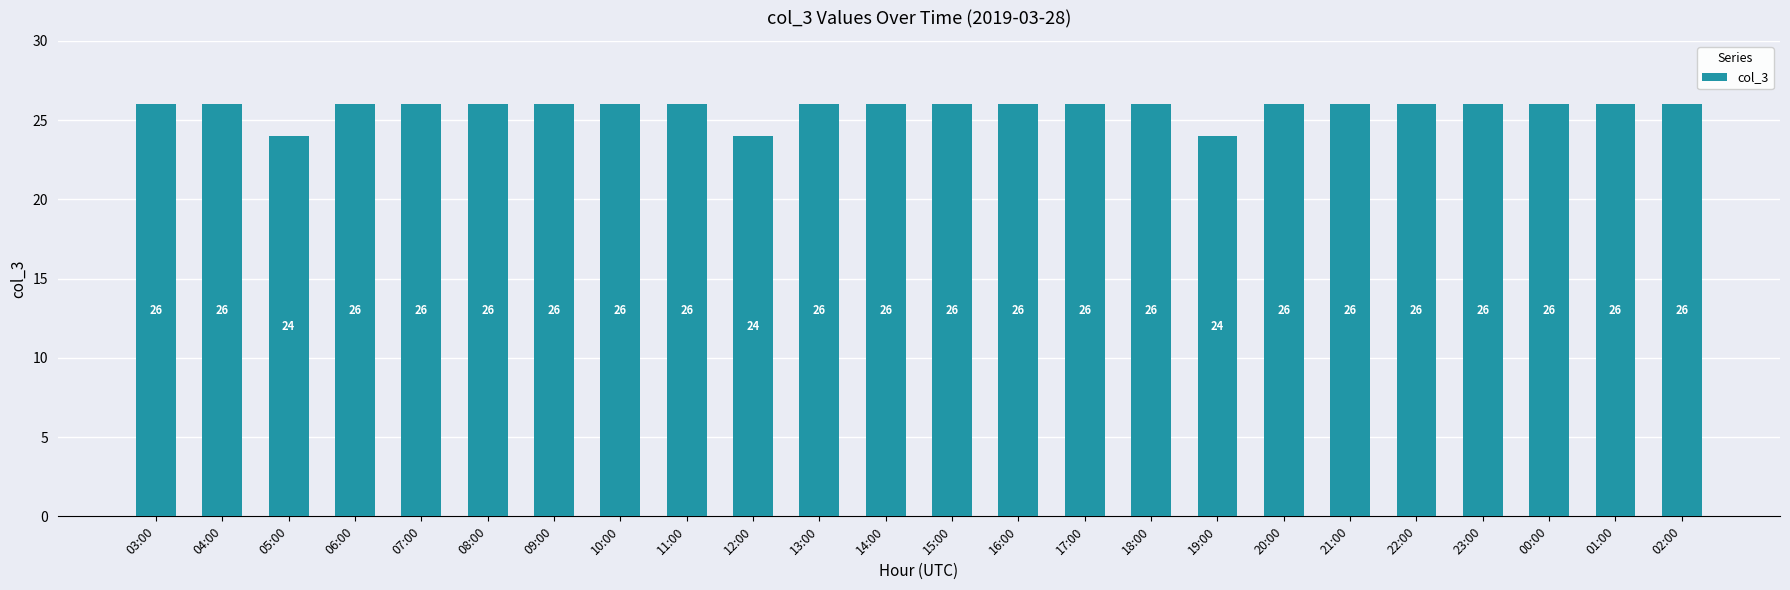

How many values are between 26 and 27?

21